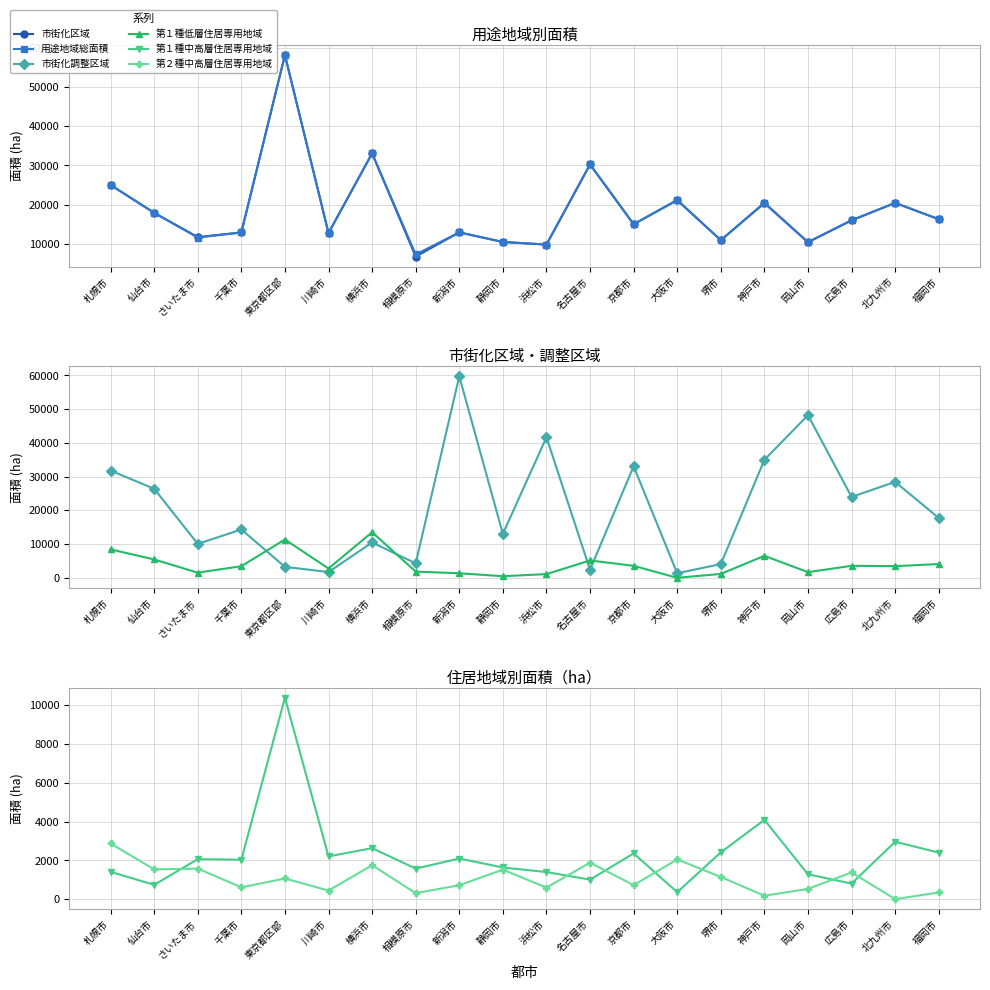

At which category does the chart reach its peak across all series?

新潟市